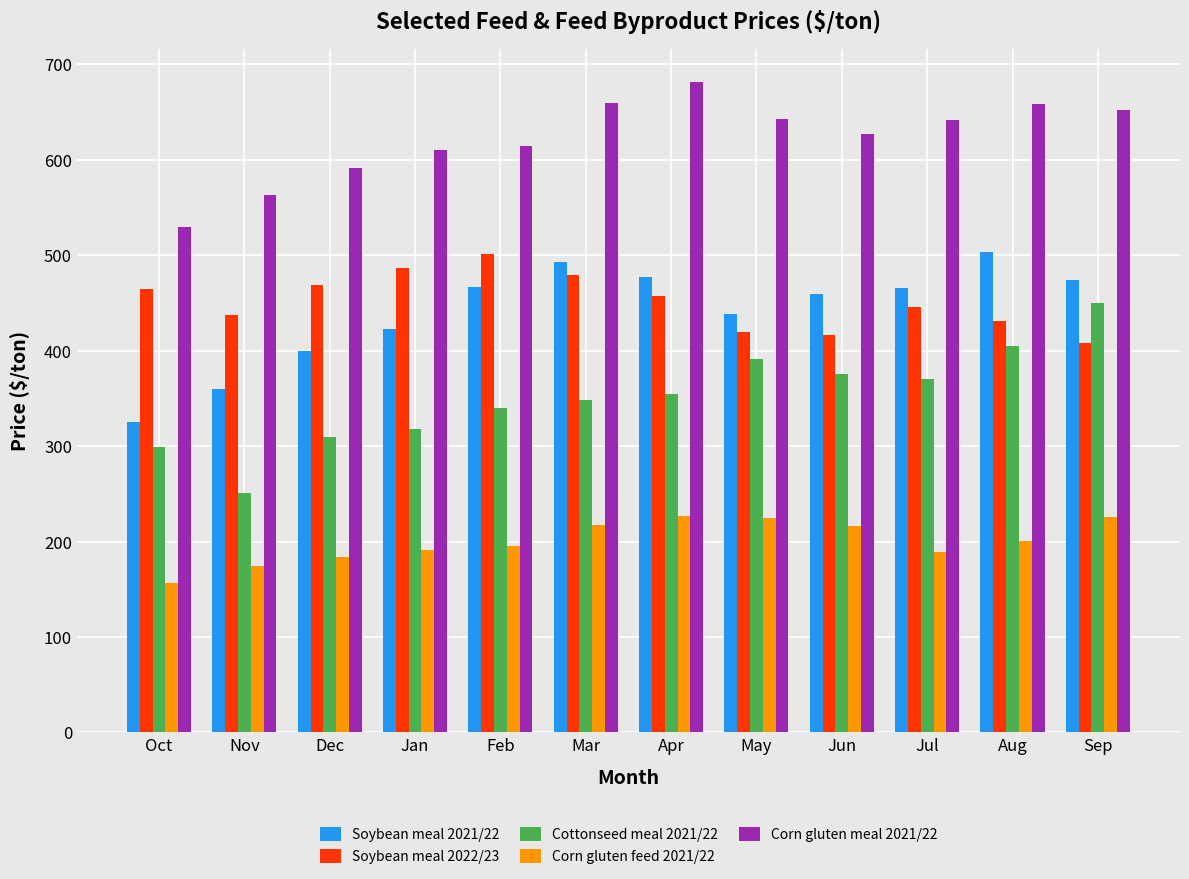

Which category has the highest value across all series?

Apr